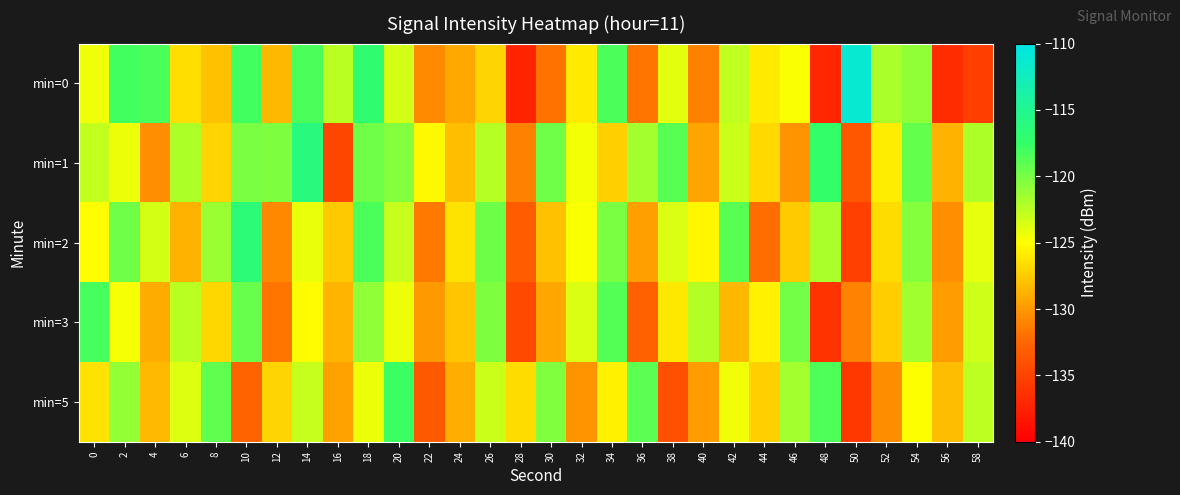

Reading right to left, what are all the values shown in this chart?

min=0: 58=-135.3	56=-136.6	54=-121.0	52=-121.8	50=-111.2	48=-137.1	46=-124.9	44=-126.0	42=-122.8	40=-131.1	38=-124.0	36=-131.7	34=-118.3	32=-126.0	30=-131.8	28=-137.3	26=-127.0	24=-129.2	22=-130.6	20=-123.4	18=-117.0	16=-122.5	14=-118.4	12=-128.5	10=-118.1	8=-128.0	6=-126.6	4=-118.4	2=-118.1	0=-124.4
min=1: 58=-122.0	56=-128.7	54=-119.3	52=-125.9	50=-133.6	48=-117.5	46=-130.2	44=-126.8	42=-123.1	40=-129.4	38=-118.9	36=-121.7	34=-127.3	32=-124.6	30=-119.8	28=-131.2	26=-122.4	24=-128.1	22=-125.3	20=-120.5	18=-119.8	16=-134.8	14=-116.1	12=-120.2	10=-120.1	8=-127.1	6=-122.0	4=-130.4	2=-124.4	0=-122.9
min=2: 58=-124.1	56=-130.4	54=-120.5	52=-126.7	50=-135.3	48=-121.9	46=-127.5	44=-132.1	42=-118.8	40=-125.4	38=-123.7	36=-129.6	34=-120.1	32=-124.8	30=-128.0	28=-133.2	26=-119.7	24=-126.3	22=-131.5	20=-122.9	18=-118.4	16=-127.6	14=-124.2	12=-130.8	10=-116.5	8=-121.3	6=-128.7	4=-123.4	2=-119.8	0=-125.1
min=3: 58=-123.2	56=-129.8	54=-121.6	52=-127.4	50=-131.0	48=-136.2	46=-119.9	44=-125.7	42=-128.4	40=-122.3	38=-126.1	36=-132.9	34=-118.7	32=-123.6	30=-129.3	28=-134.5	26=-120.2	24=-127.8	22=-130.0	20=-124.4	18=-121.0	16=-128.6	14=-125.2	12=-131.7	10=-119.4	8=-126.9	6=-122.5	4=-129.1	2=-124.7	0=-118.3
min=5: 58=-122.6	56=-128.2	54=-125.0	52=-130.6	50=-135.8	48=-118.5	46=-121.7	44=-127.3	42=-124.5	40=-129.7	38=-134.1	36=-119.0	34=-125.6	32=-130.2	30=-120.4	28=-126.7	26=-123.1	24=-128.9	22=-133.4	20=-117.8	18=-124.3	16=-129.5	14=-122.9	12=-127.1	10=-132.7	8=-119.2	6=-123.8	4=-128.3	2=-121.1	0=-126.4